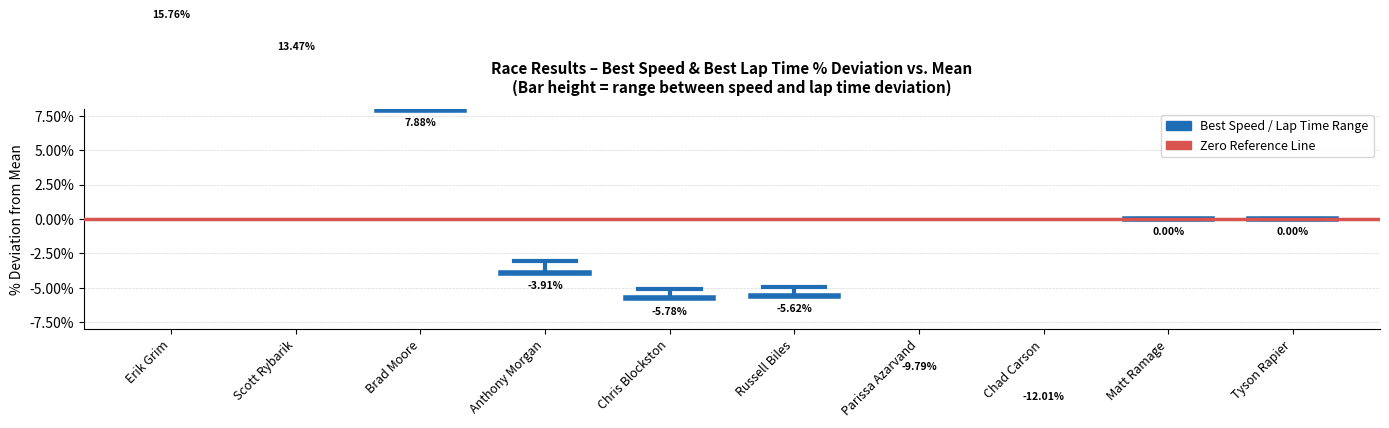

Between Erik Grim and Scott Rybarik, which series saw the biggest shift?

Range